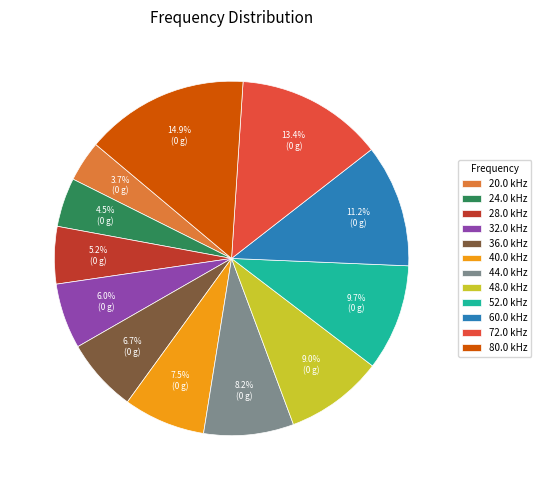

Which category has the biggest portion of the pie?

80.0